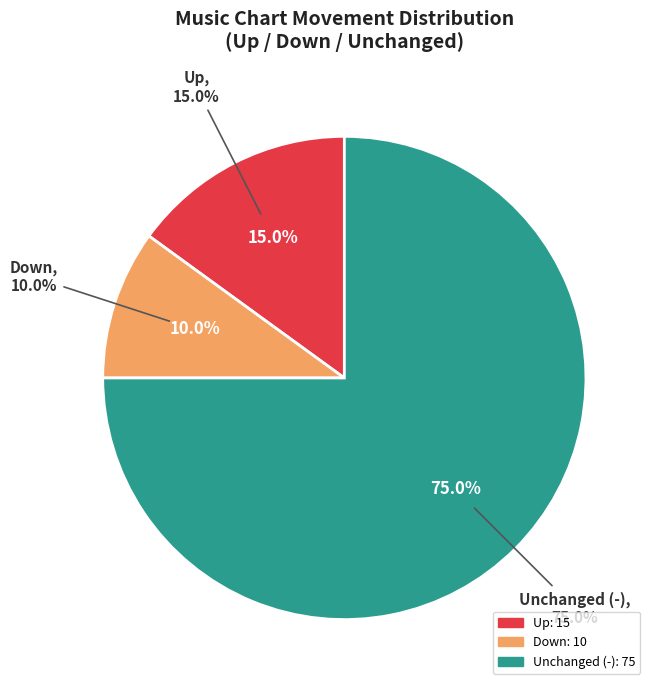

What percentage do up and down together represent?

25.0%